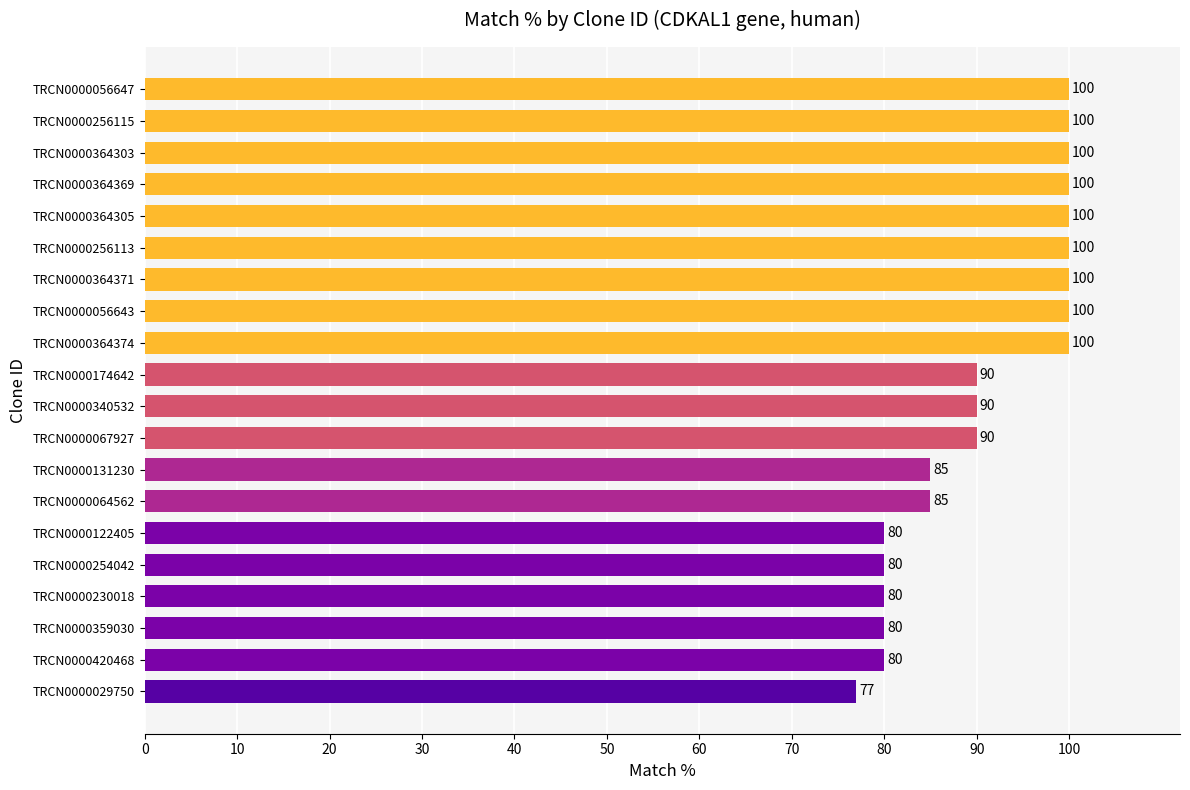

How many values are between 80 and 100?

19